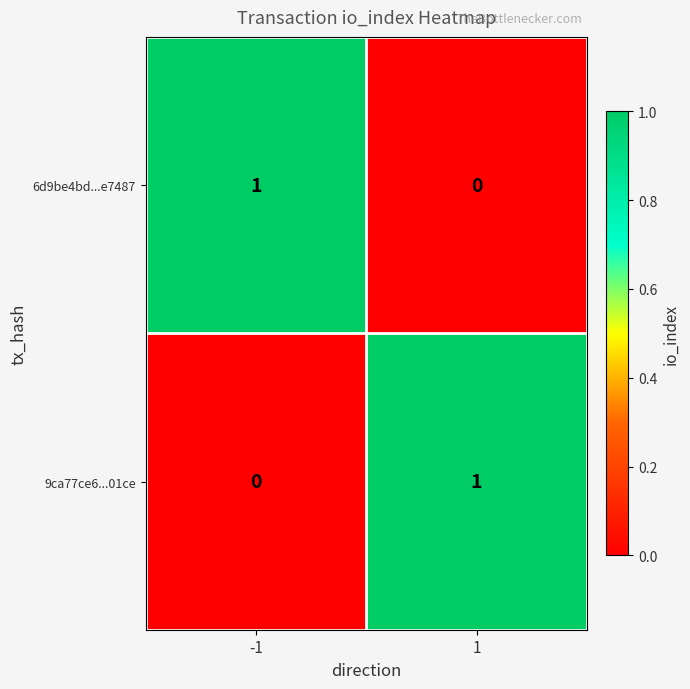

True or false: 9ca77ce6...01ce has a value of 2 at 1.

False